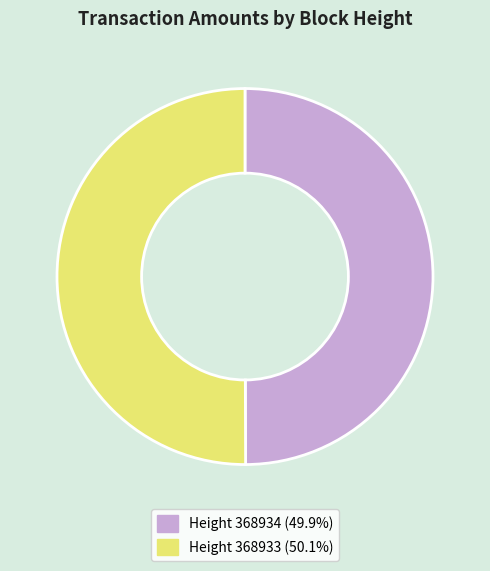

Is the sum of Height 368933 (50.1%) and Height 368934 (49.9%) greater than half?

Yes